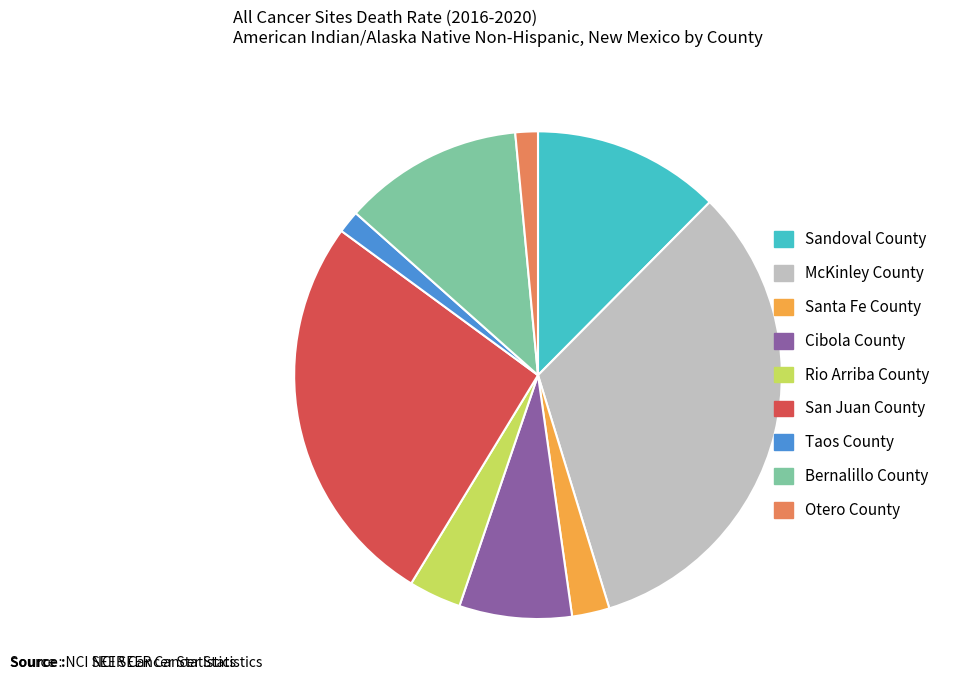

Does Sandoval County represent more than half of the total?

No